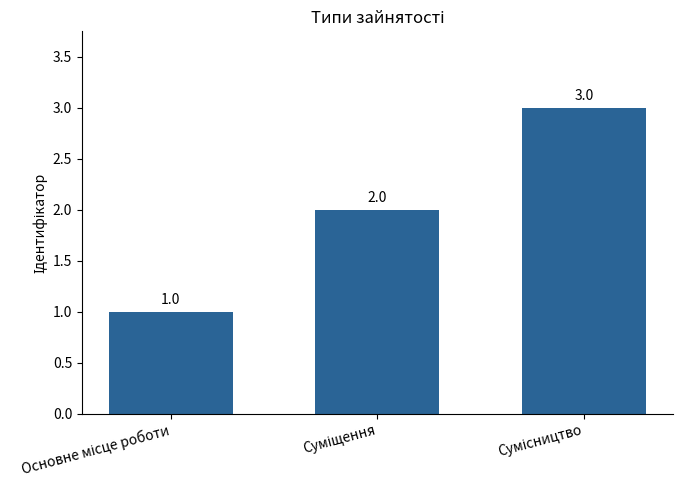

Count the values in the range 1 to 3.

3